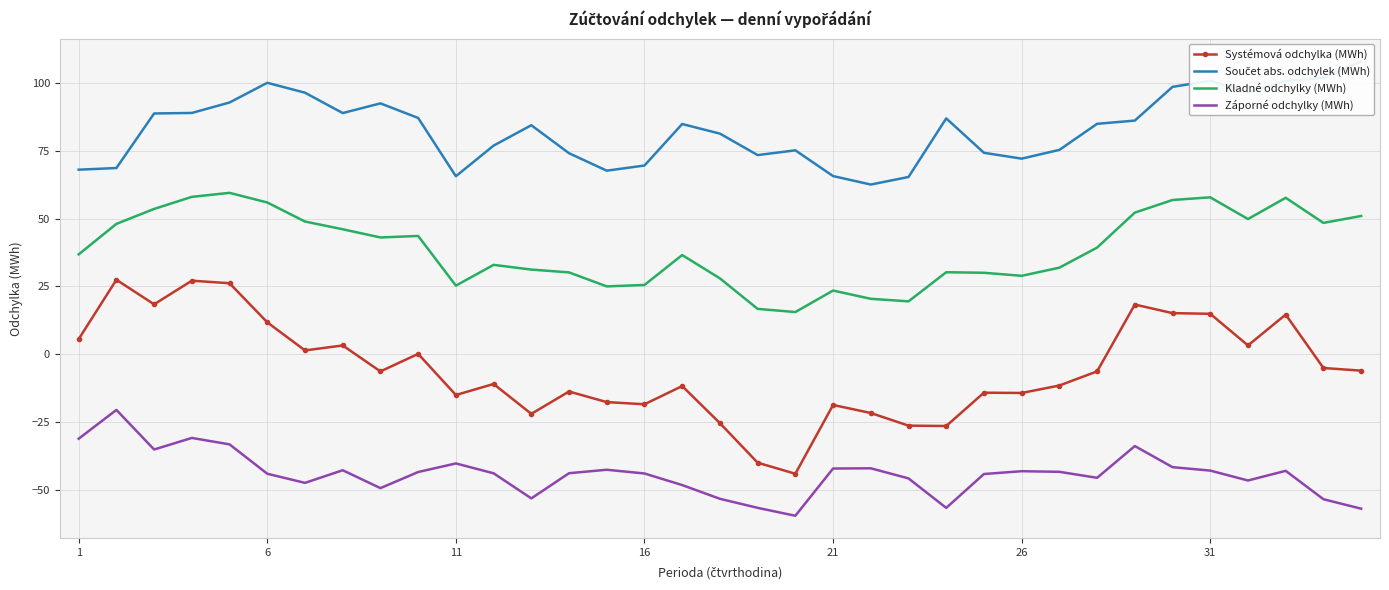

What is the lowest value of the Kladné odchylky (MWh) series?

15.5